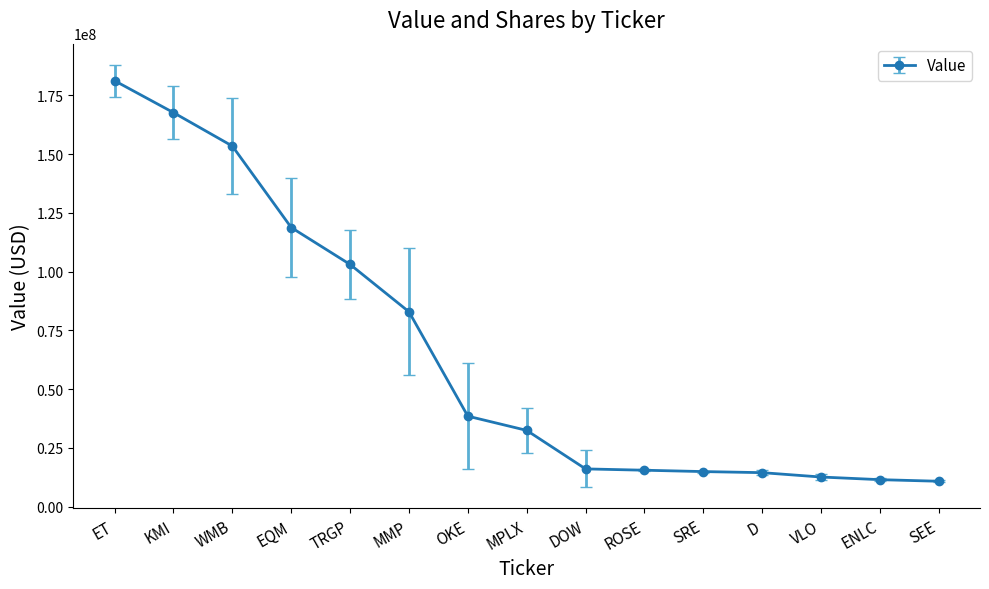

Where is the data nearest to the value 95995000?

TRGP